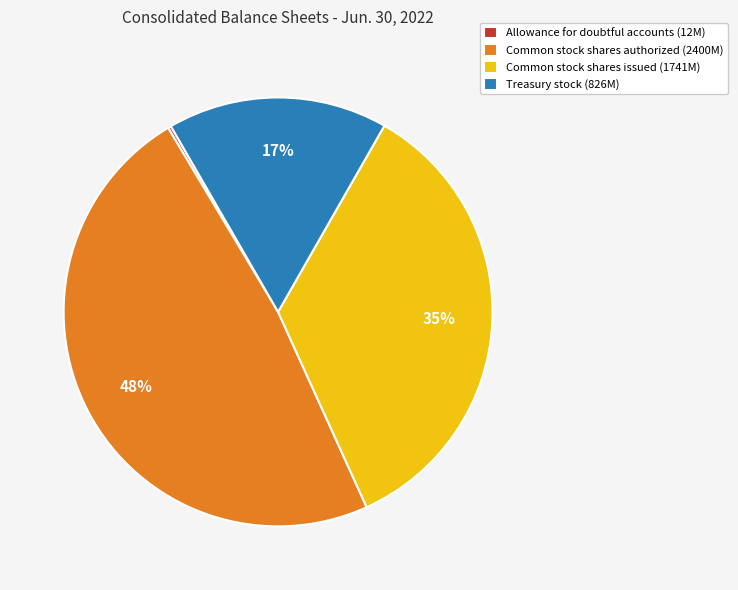

Is Treasury stock the majority of the pie?

No